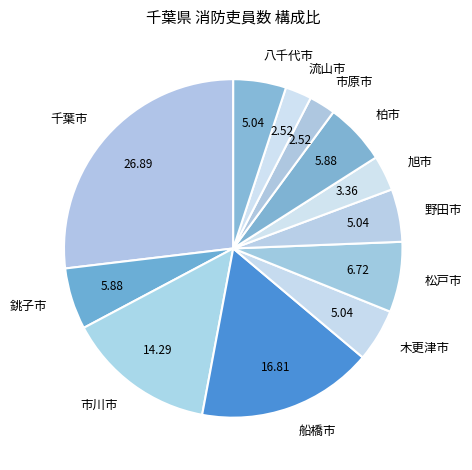

Which category has the biggest portion of the pie?

千葉市